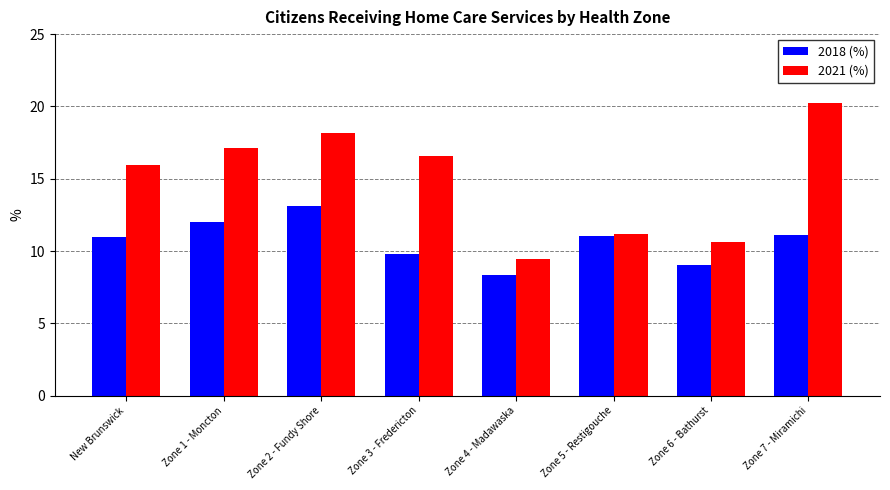

Does the chart contain any negative values?

No